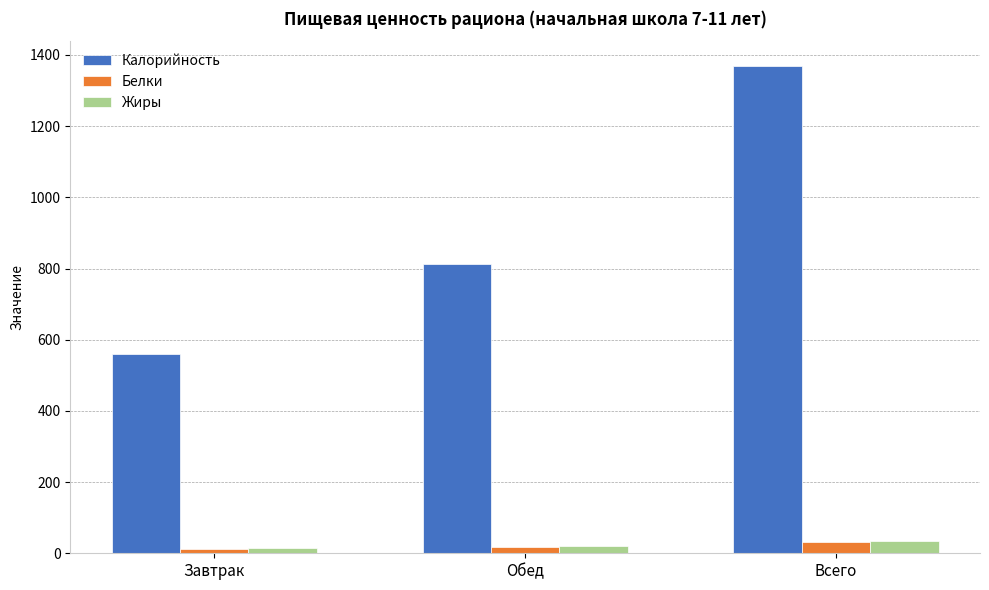

Where does the Калорийность series first go above 811?

Обед